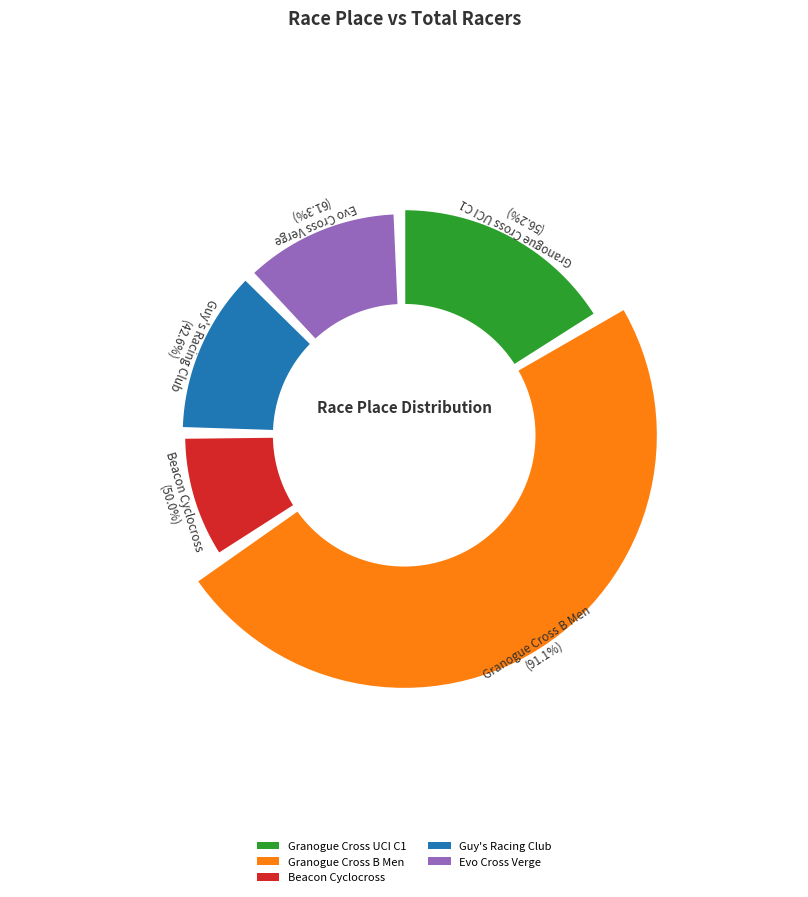

What is the majority slice?

Granogue Cross B Men